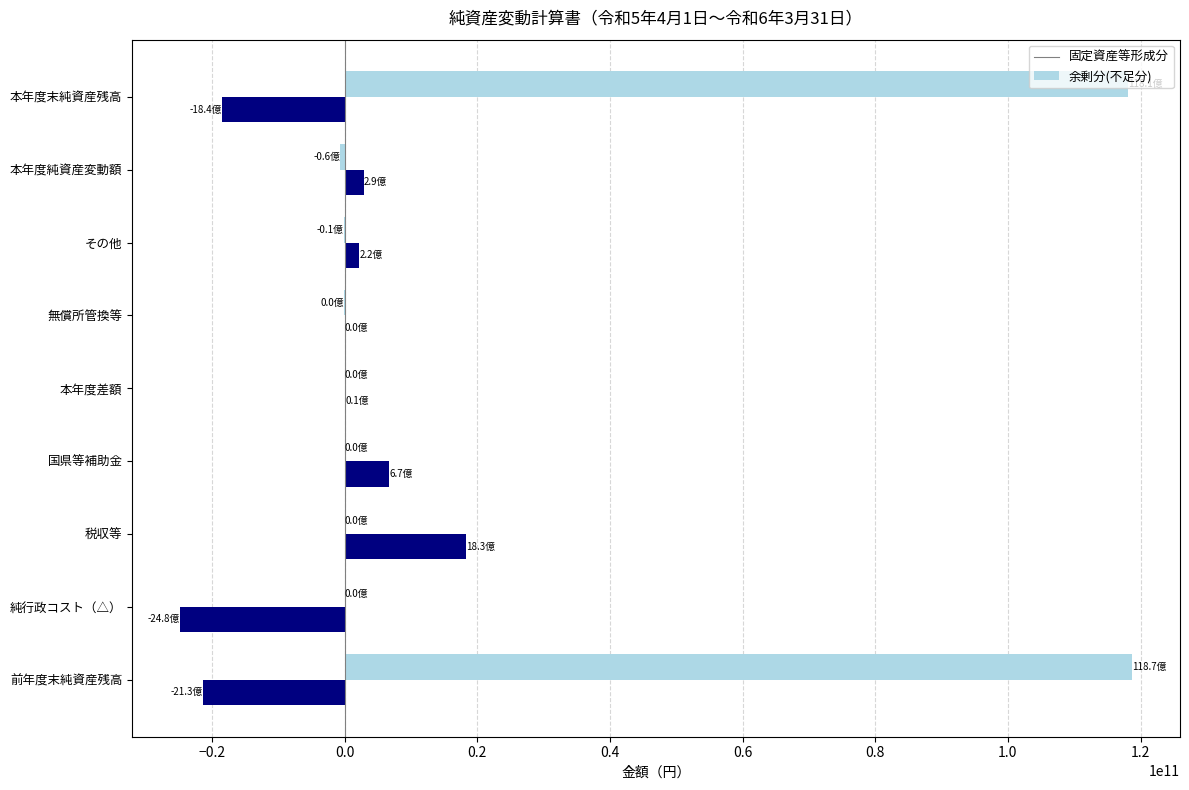

Is it true that 固定資産等形成分 equals 73110032264 at 純行政コスト（△）?

False